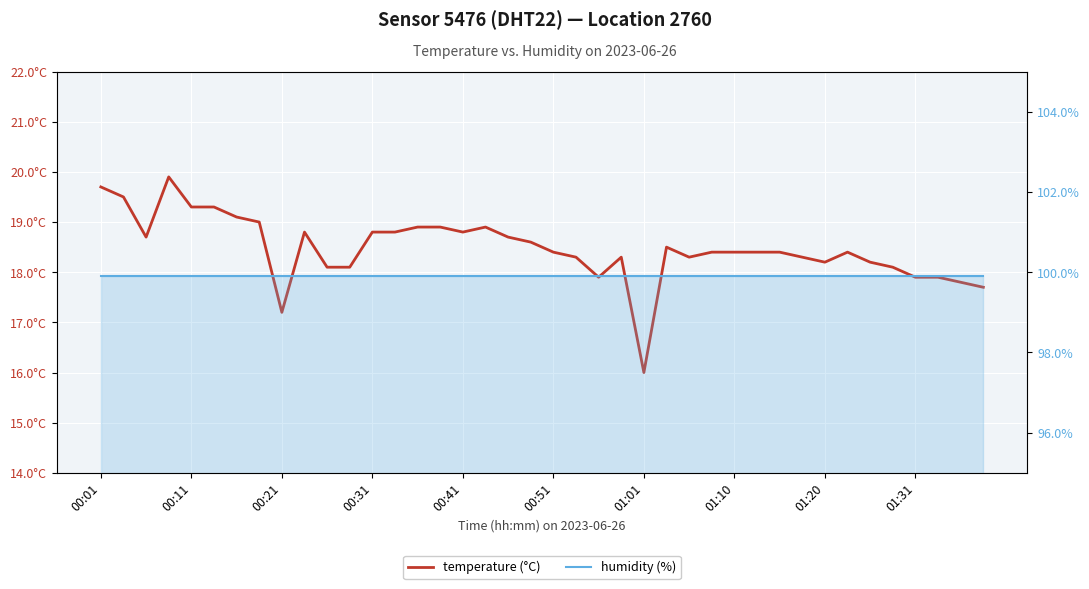

Count the number of categories in the chart.

40